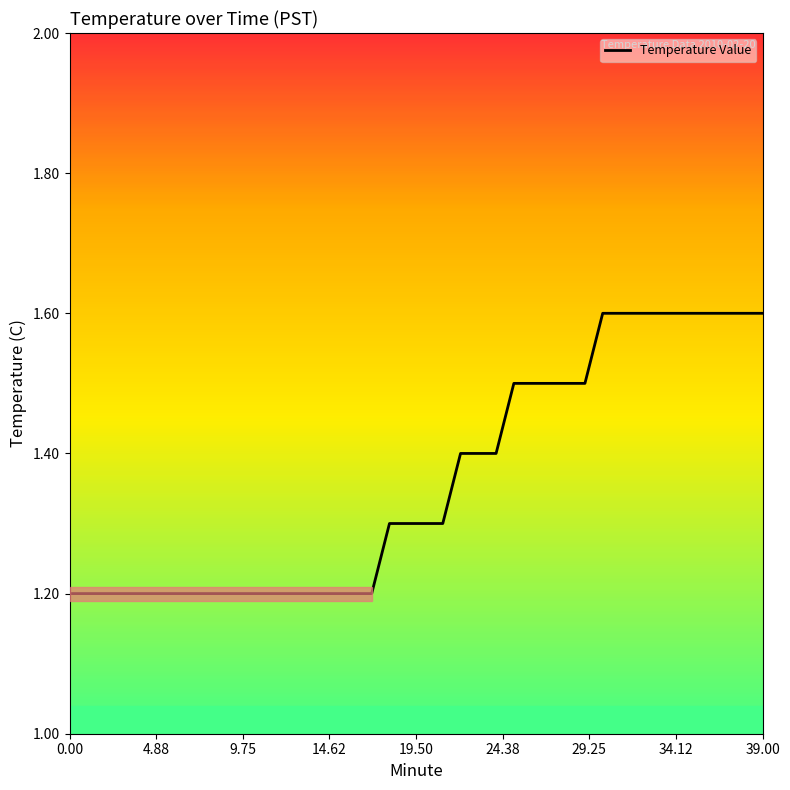

How many lines are shown in the chart?

1